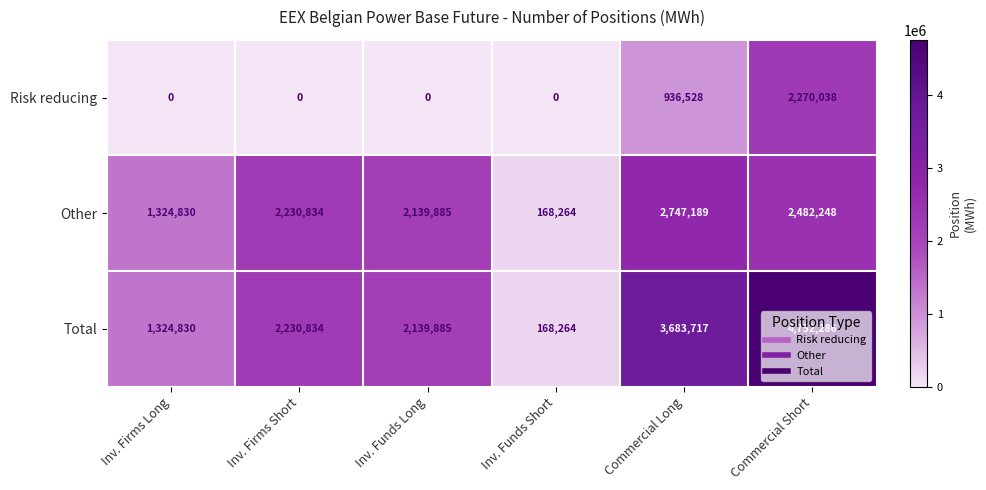

What is the total value across all series at Inv. Firms Long?

2649660